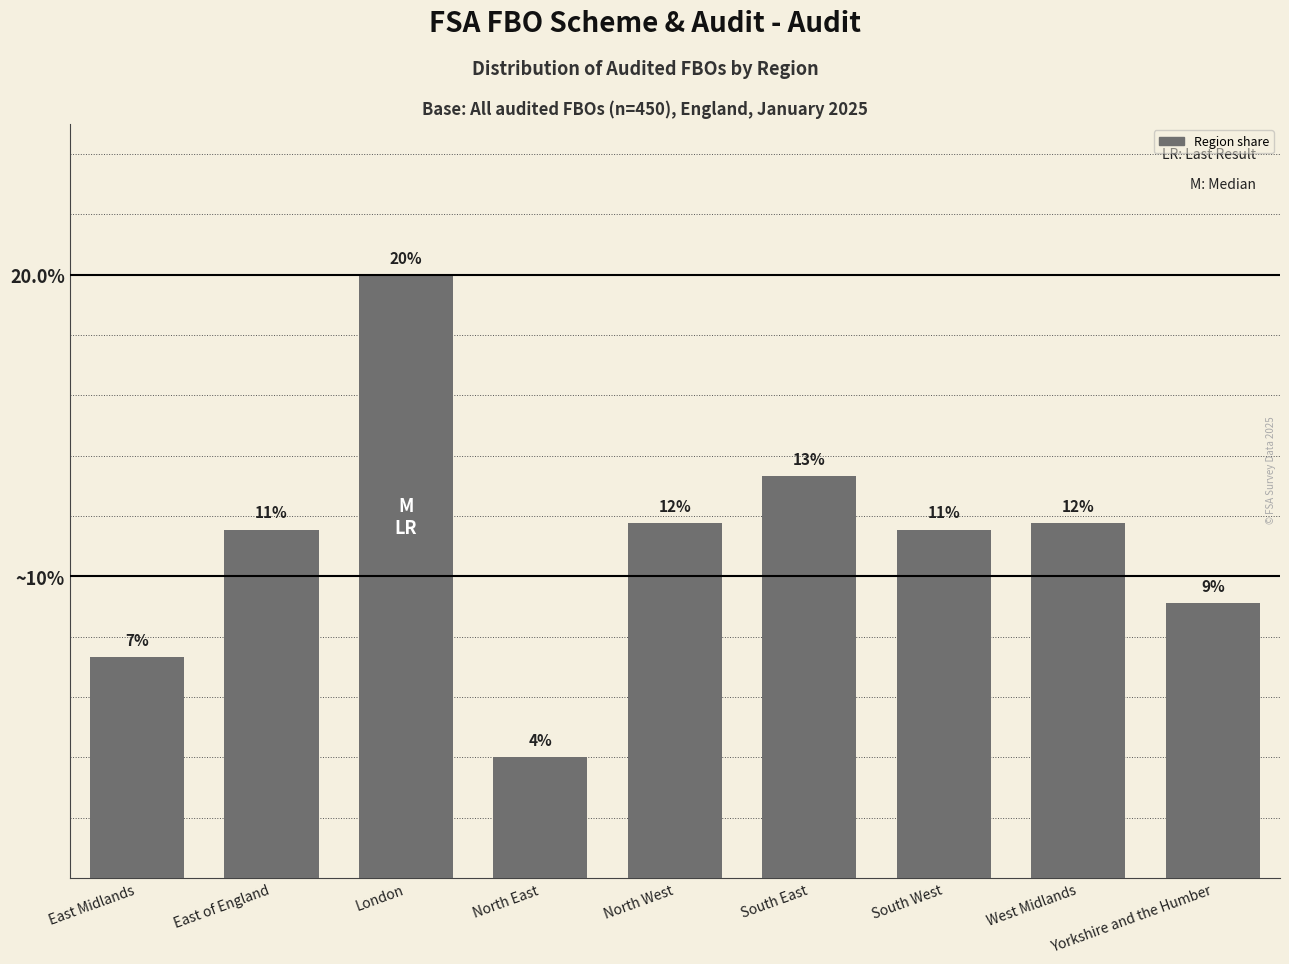

What is the smallest value displayed?

4.0